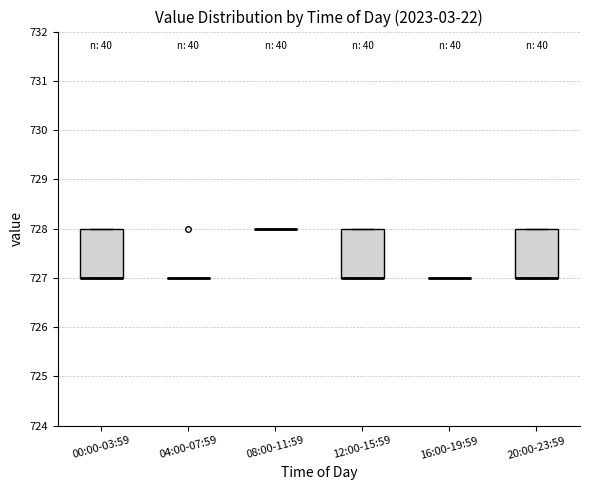

Reading left to right, read every box against the y-axis: the position of its median line, the range the box covers, and the ends of its whiskers. The values are not printed on the chart, so give them approximately, as read against the axis.

00:00-03:59: median 727 (drawn on the box's lower edge), box 727 to 728, whiskers 727 to 728
04:00-07:59: box collapsed to a line at 727, whiskers 727 to 727
08:00-11:59: box collapsed to a line at 728, whiskers 728 to 728
12:00-15:59: median 727 (drawn on the box's lower edge), box 727 to 728, whiskers 727 to 728
16:00-19:59: box collapsed to a line at 727, whiskers 727 to 727
20:00-23:59: median 727 (drawn on the box's lower edge), box 727 to 728, whiskers 727 to 728